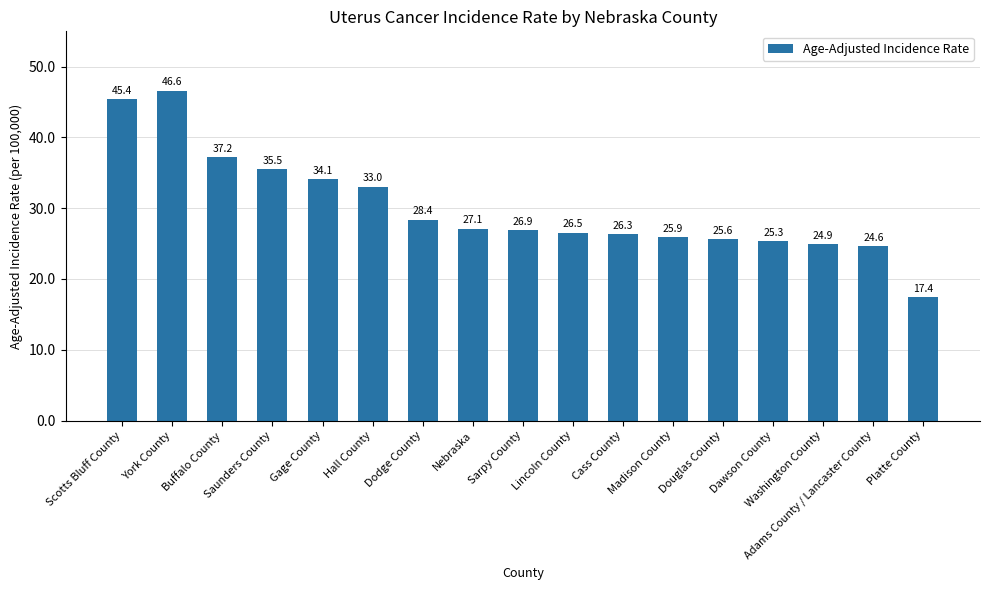

Approximately how many times larger is the value at Lincoln County compared to Nebraska?

1.0